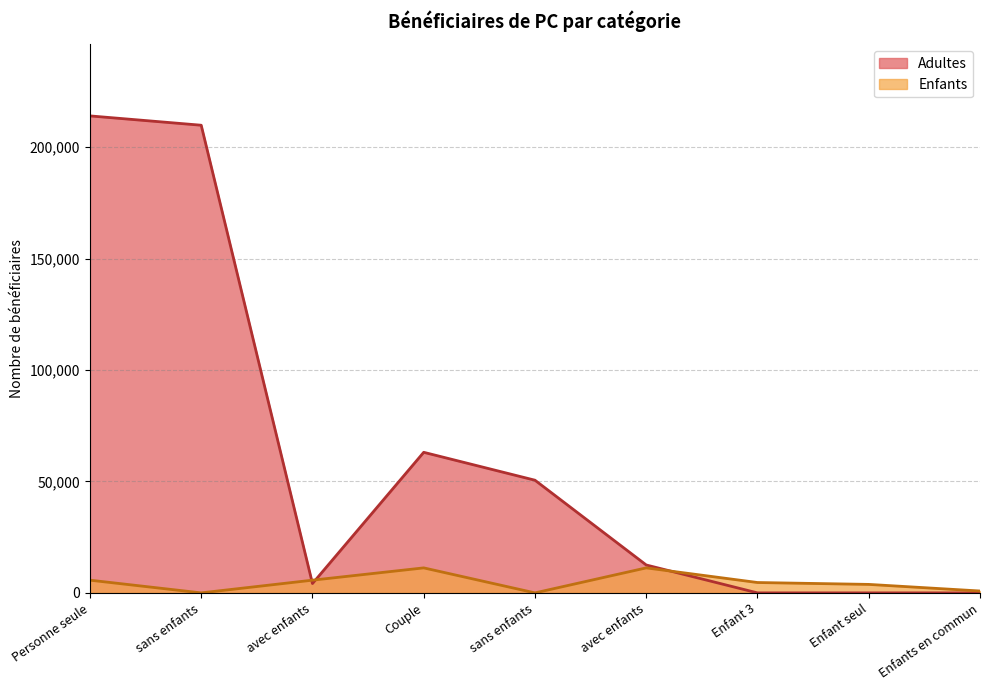

Reading left to right, list all the values displayed in this chart.

Adultes: Personne seule=214062	  sans enfants=209877	  avec enfants=4185	Couple=63086	  sans enfants=50564	  avec enfants=12522	Enfant 3=0	Enfant seul=0	Enfants en commun=0
Enfants: Personne seule=5704	  sans enfants=0	  avec enfants=5704	Couple=11218	  sans enfants=0	  avec enfants=11218	Enfant 3=4651	Enfant seul=3806	Enfants en commun=845